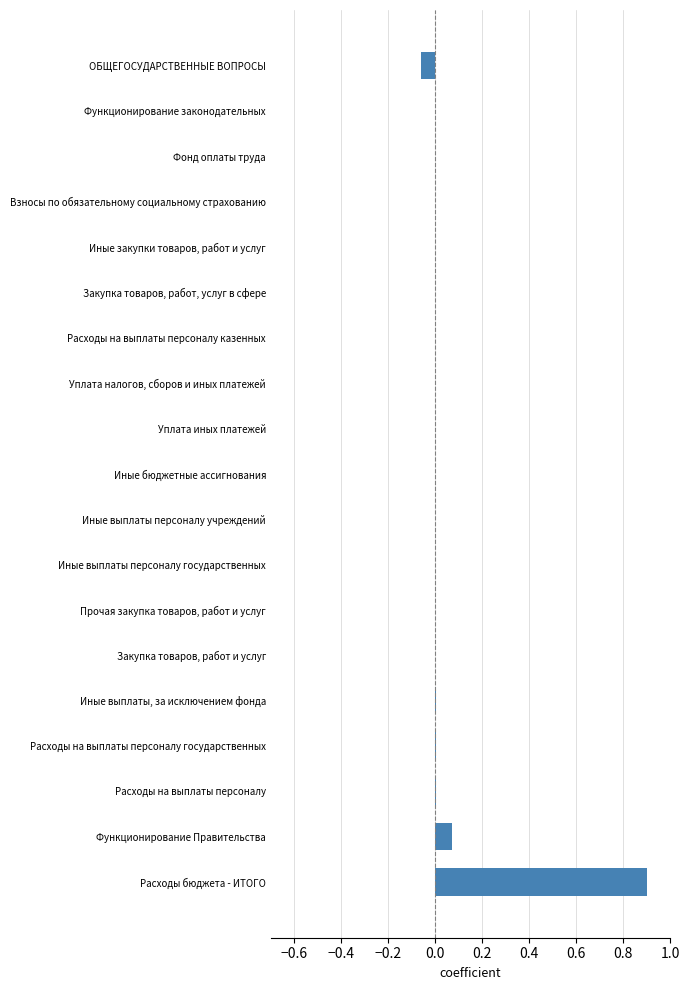

The value at Иные выплаты, за исключением фонда is 0.0. True or false?

True